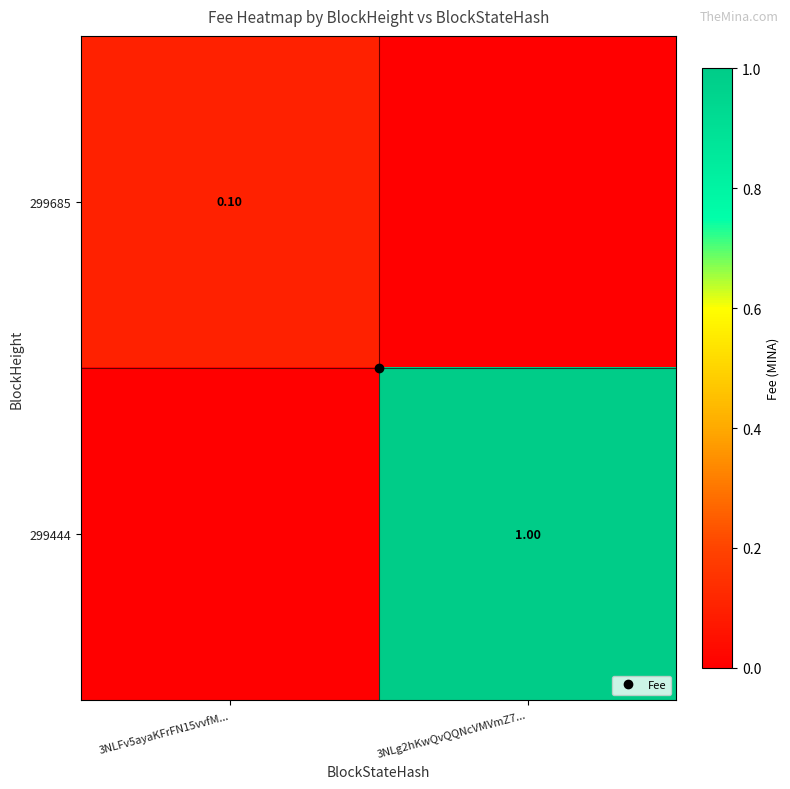

Is it true that 299444 equals 0.0 at 3NLFv5ayaKFrFN15vvfM...?

True